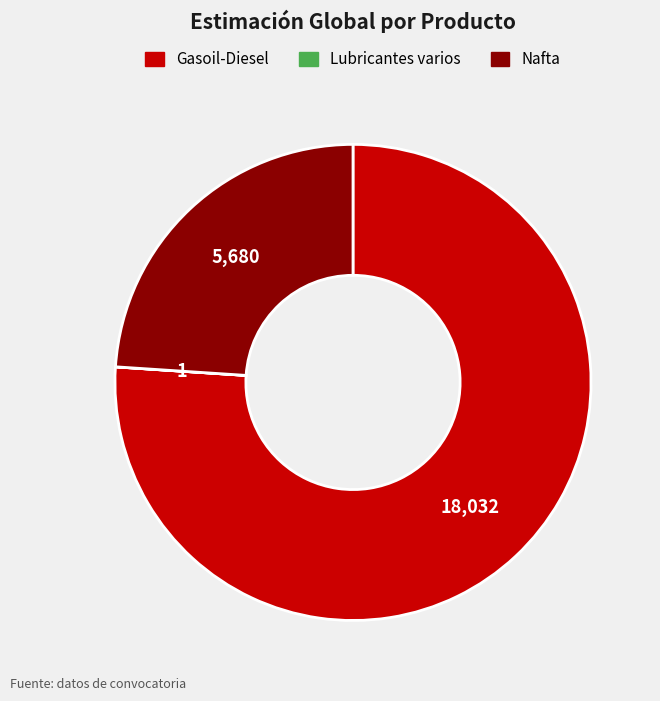

What is the largest slice in the pie chart?

Gasoil-Diesel